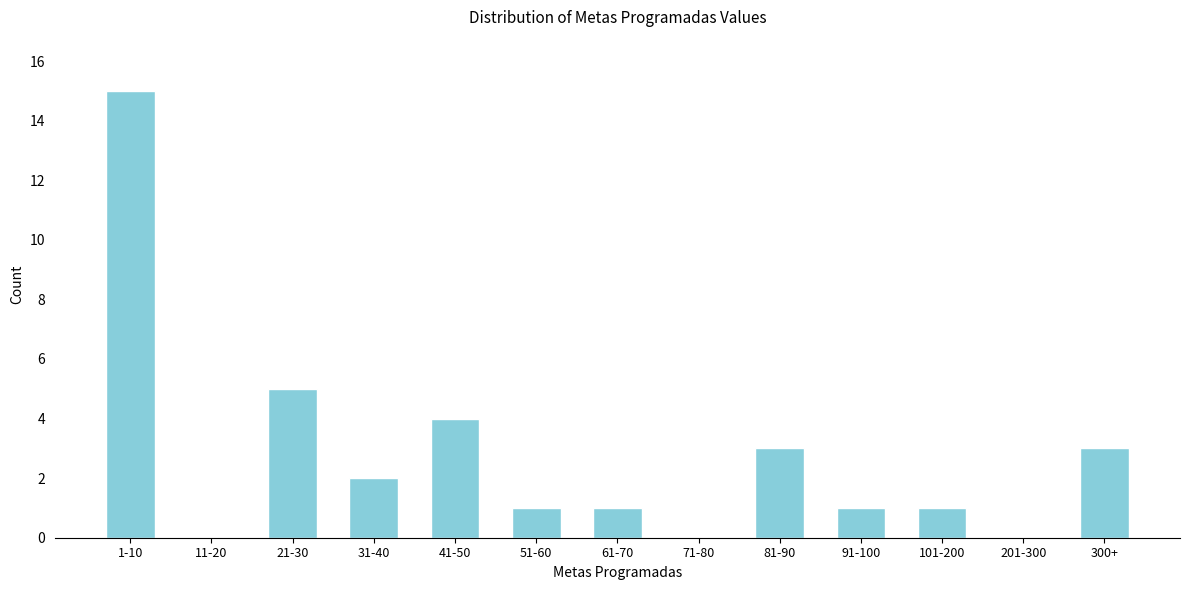

Reading left to right, extract all data points from this chart.

1-10=15	11-20=0	21-30=5	31-40=2	41-50=4	51-60=1	61-70=1	71-80=0	81-90=3	91-100=1	101-200=1	201-300=0	300+=3